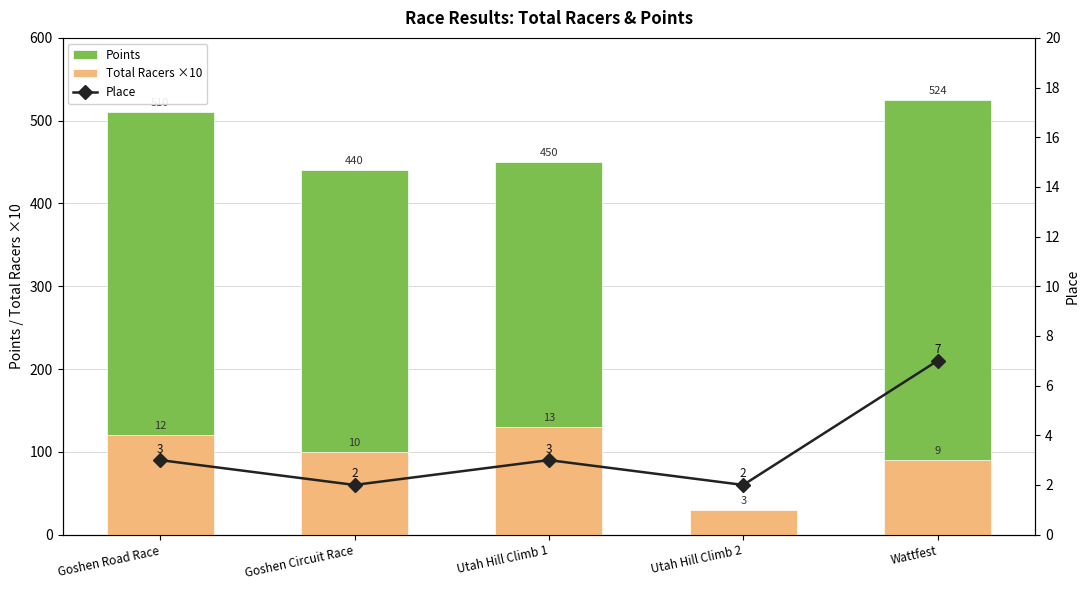

Reading left to right, transcribe all the data shown in this chart.

Points: Goshen Road Race=510.0	Goshen Circuit Race=440.0	Utah Hill Climb 1=450.0	Utah Hill Climb 2=0.0	Wattfest=524.5
Total Racers ×10: Goshen Road Race=120.0	Goshen Circuit Race=100.0	Utah Hill Climb 1=130.0	Utah Hill Climb 2=30.0	Wattfest=90.0
Place: Goshen Road Race=3.0	Goshen Circuit Race=2.0	Utah Hill Climb 1=3.0	Utah Hill Climb 2=2.0	Wattfest=7.0